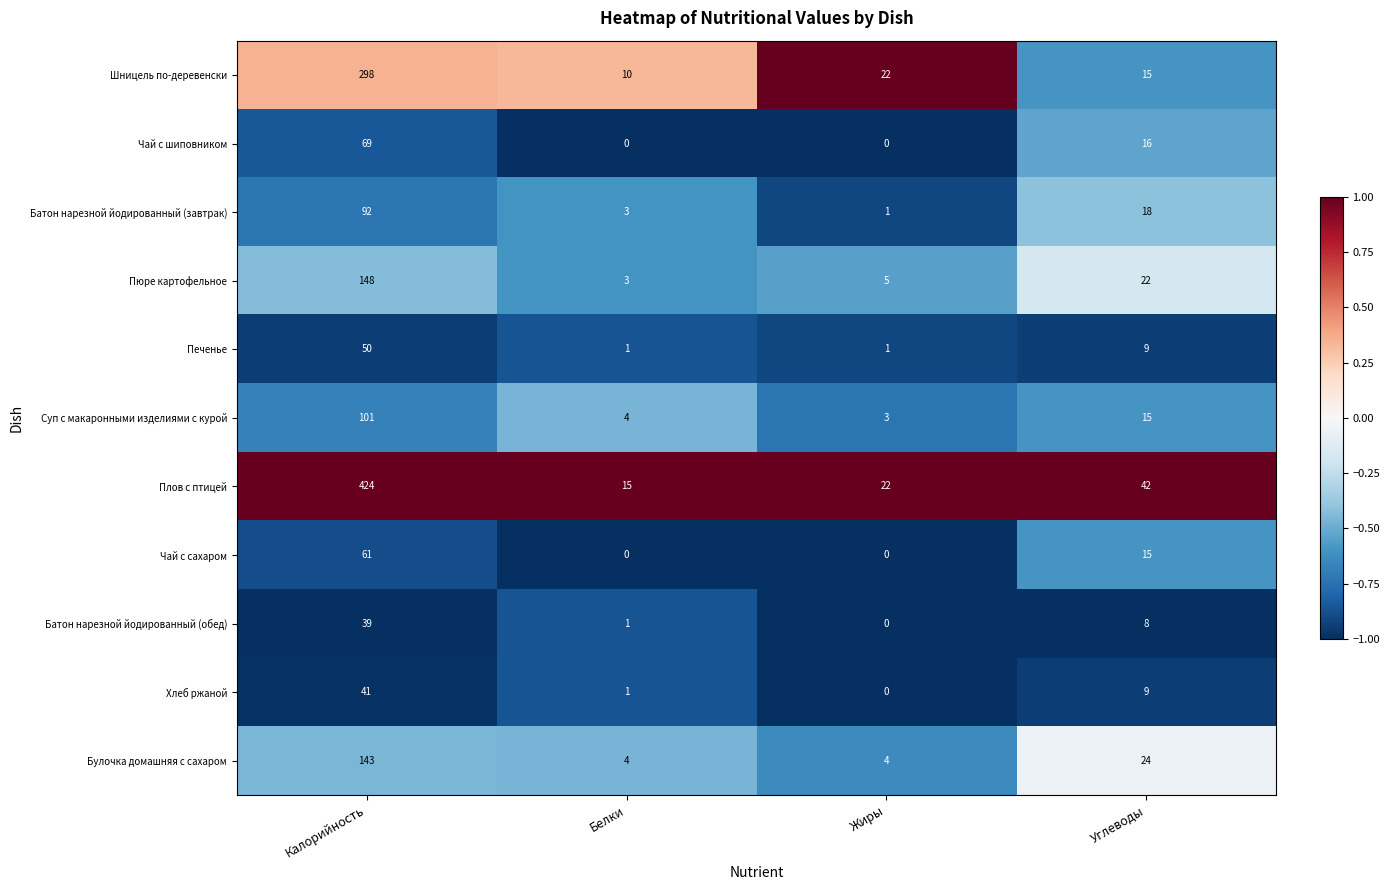

How many series are shown in this chart?

11